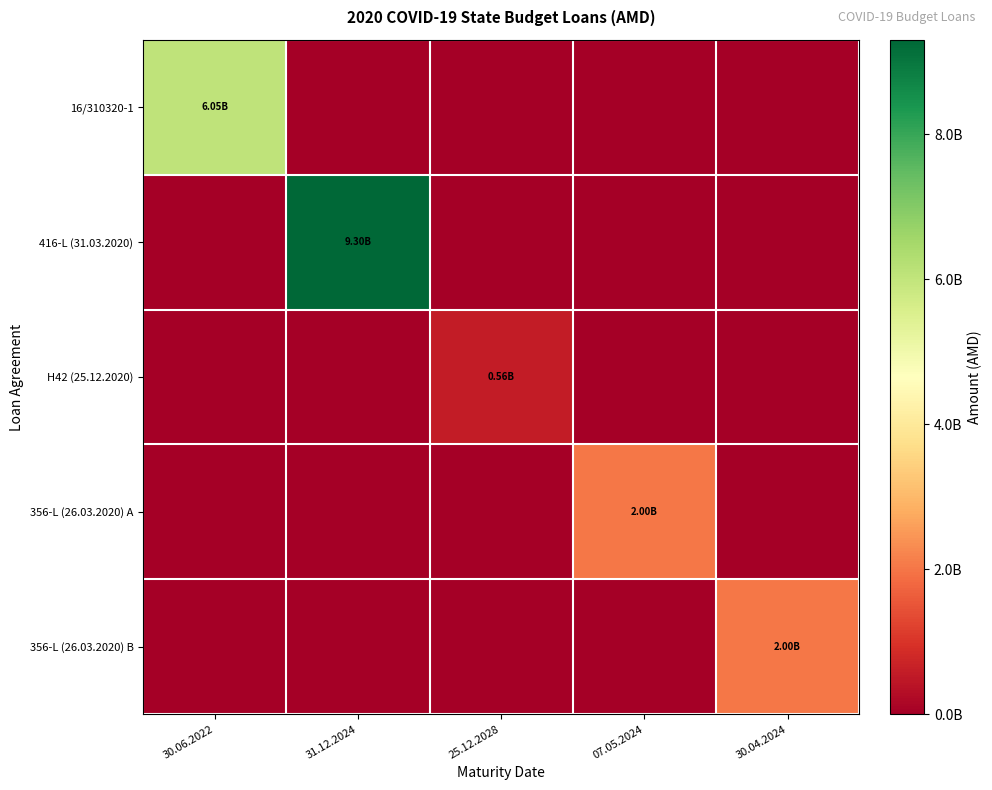

Which label corresponds to the smallest value in the chart?

31.12.2024